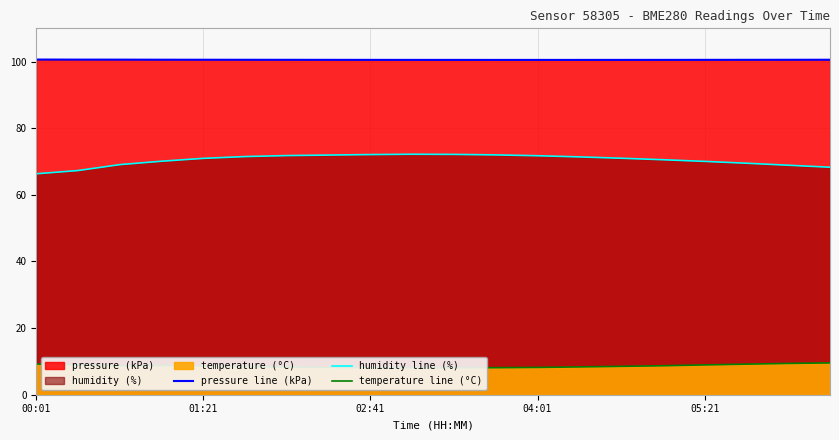

Does the chart display data point markers on the line(s)?

No